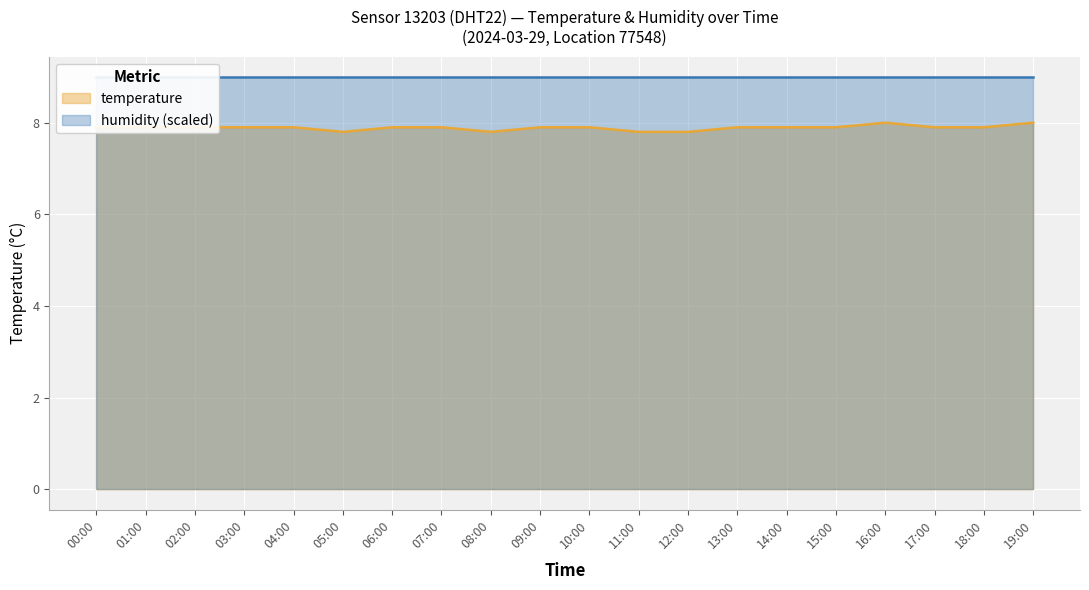

Where is the data nearest to the value 7?

05:00